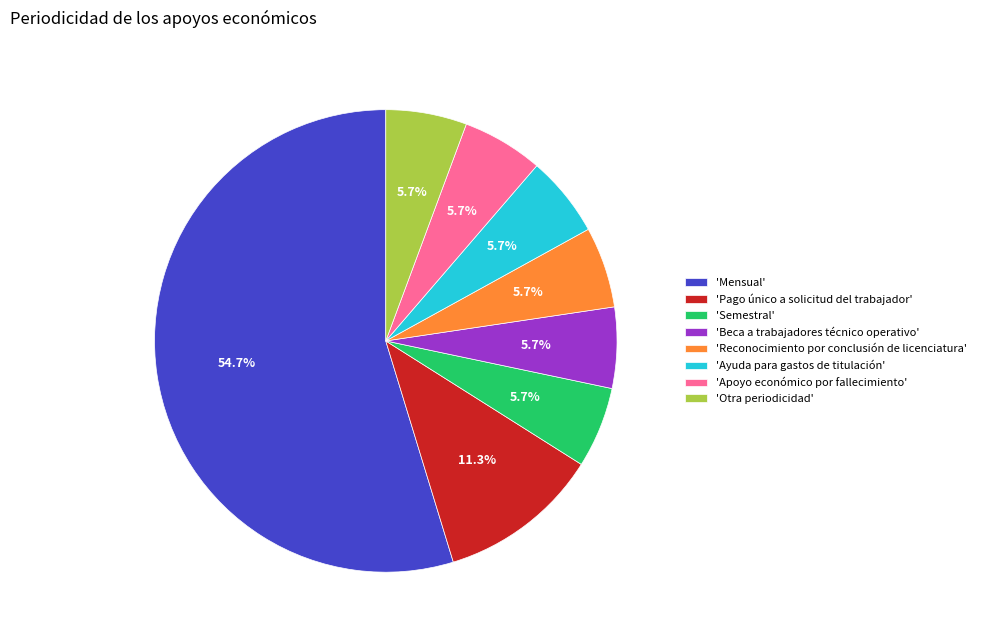

To the nearest percent, what is the average slice percentage?

12%